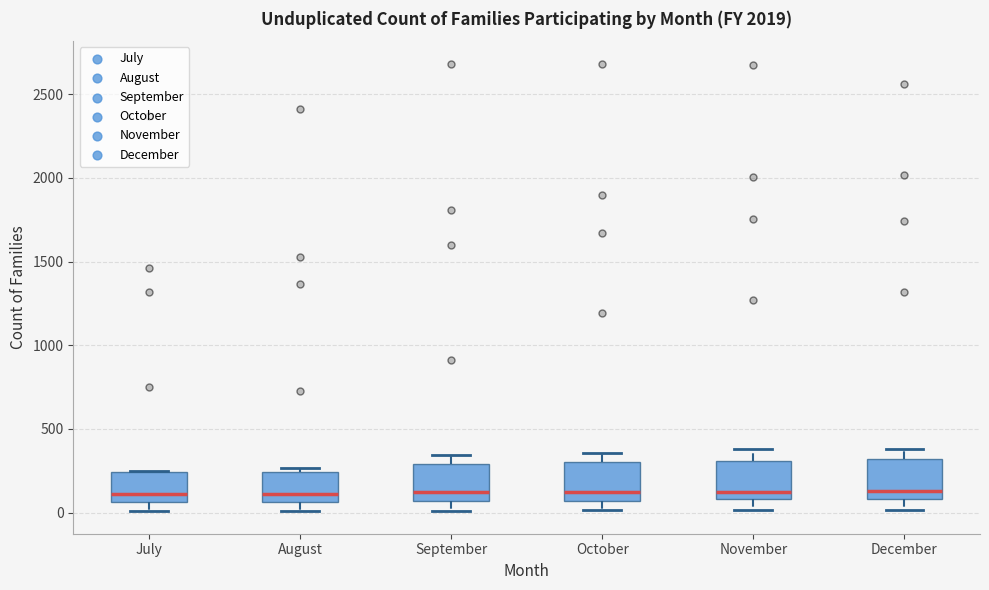

Reading left to right, transcribe this box plot: for each box, give where its median line is, the range the box spans, and where its two whiskers end, as read against the y-axis. The values are not printed on the chart, so give them approximately, as read against the axis.

July: median 100, box 50 to 250, whiskers 0 to 250
August: median 100, box 50 to 250, whiskers 0 to 250 (just above the box's upper edge)
September: median 100, box 50 to 300, whiskers 0 to 350
October: median 100, box 50 to 300, whiskers 0 to 350
November: median 150, box 100 to 300, whiskers 0 to 400
December: median 150, box 100 to 300, whiskers 0 to 400